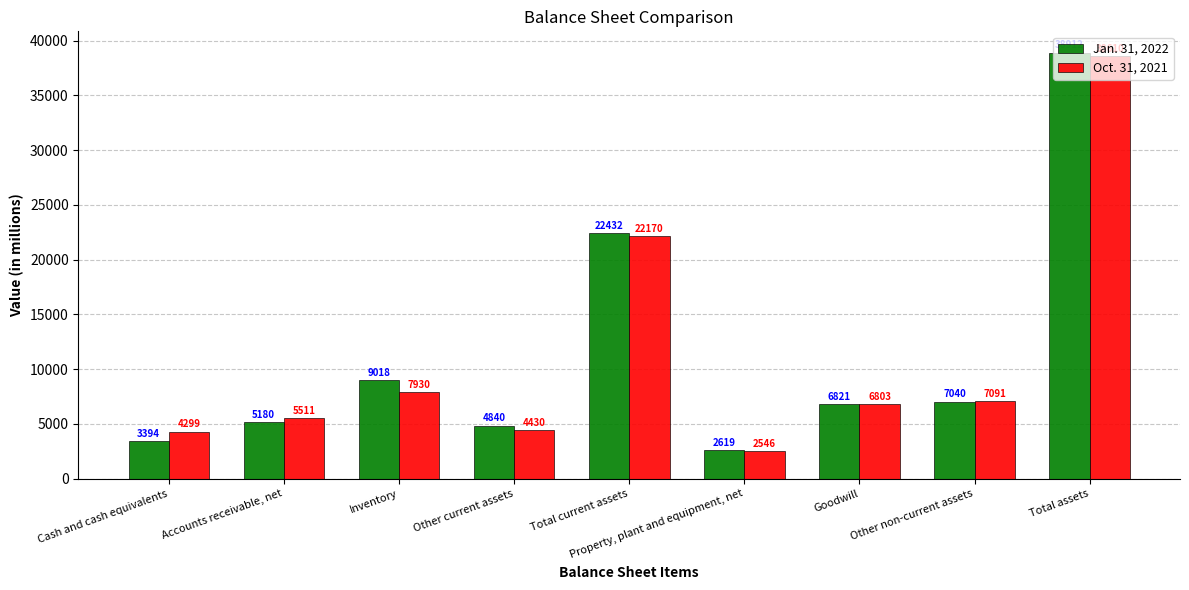

Is the value of Jan. 31, 2022 at Inventory greater than the value of Oct. 31, 2021 at Cash and cash equivalents?

Yes